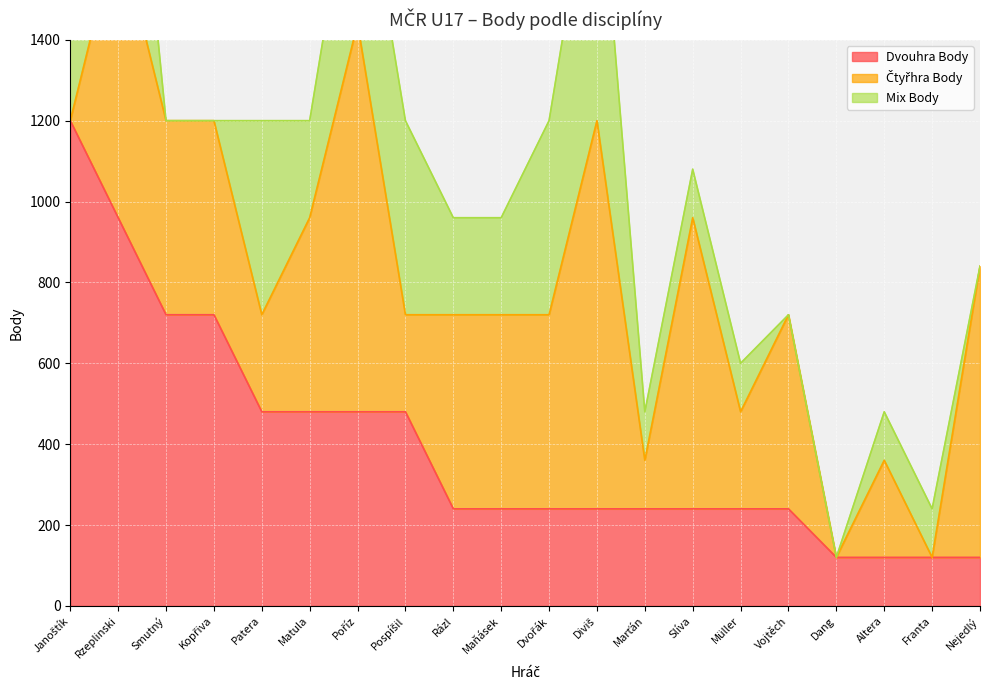

Where does the Čtyřhra Body series first go above 480?

Rzeplinski